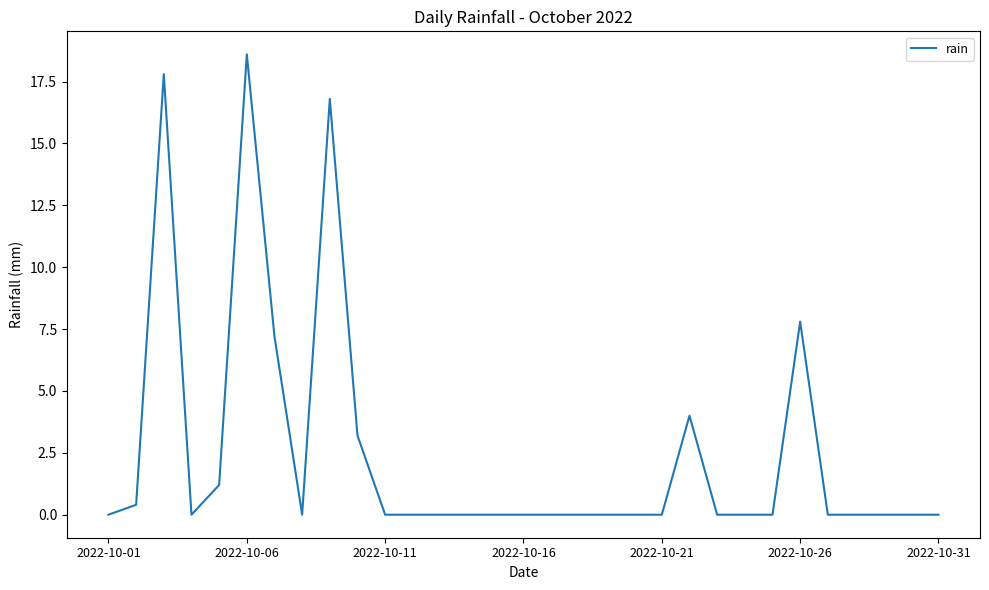

The chart shows a value of 0.0 at 2022-10-31. True or false?

True